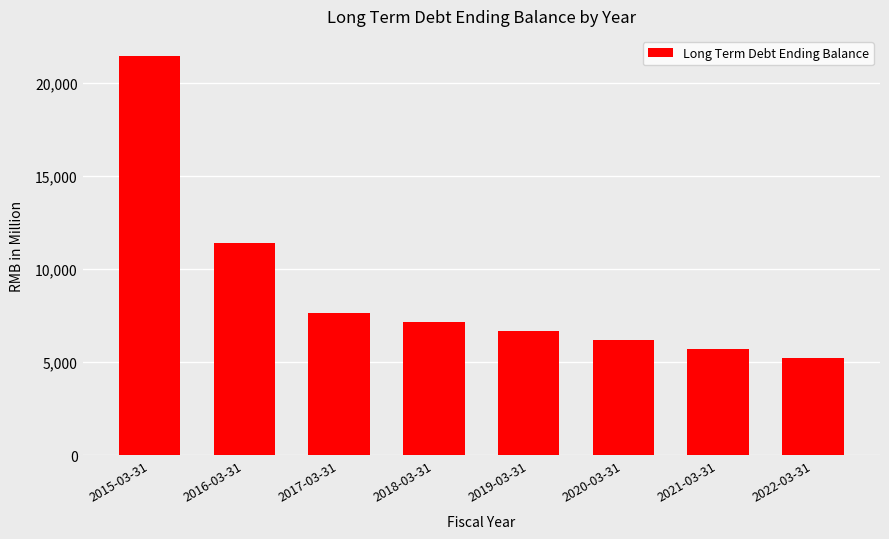

What is the change in value from 2019-03-31 to 2022-03-31?

-1437